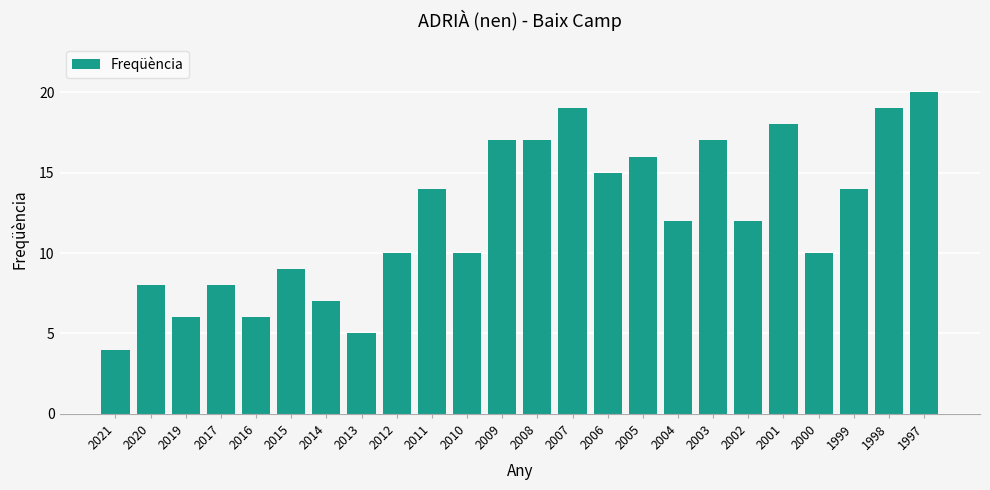

The value at 2003 is 8. True or false?

False